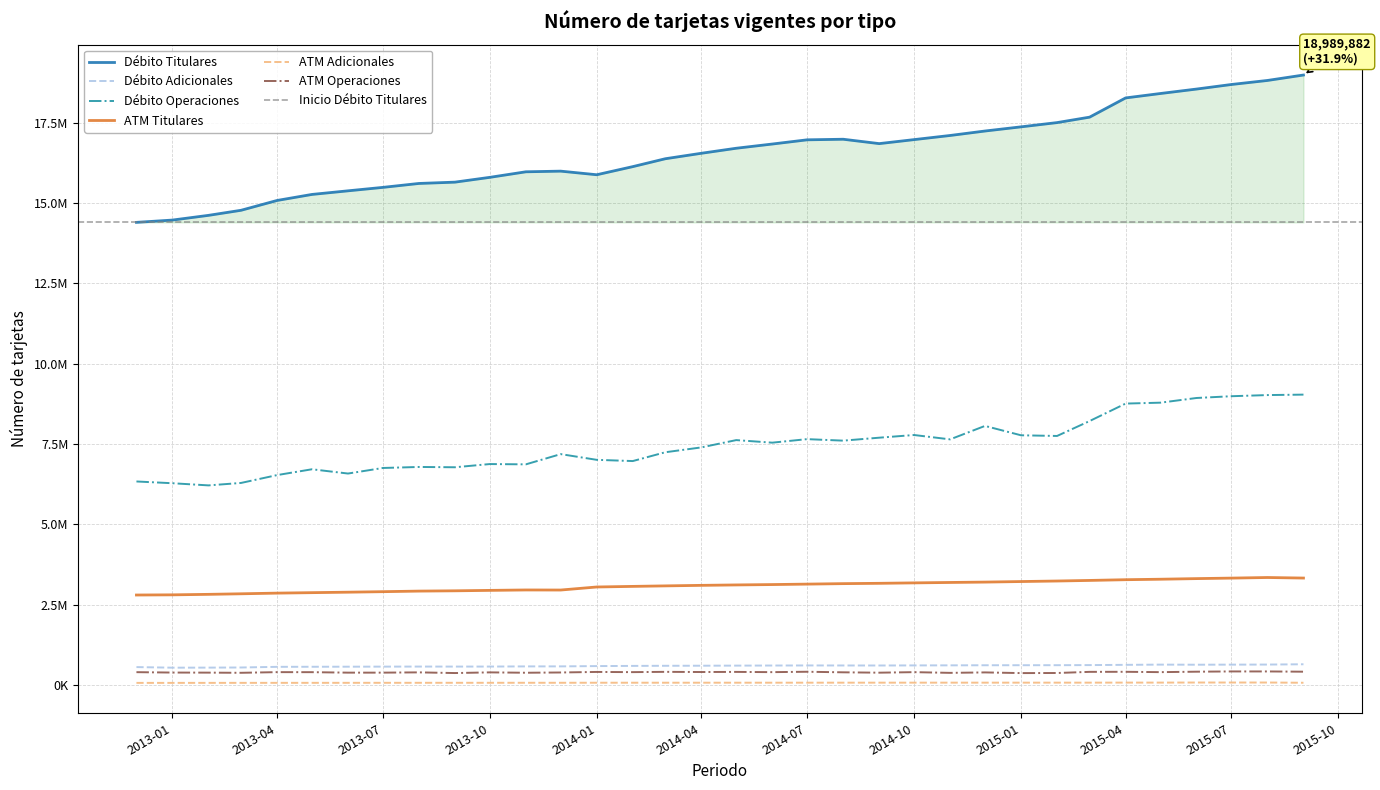

How many lines are shown in the chart?

6